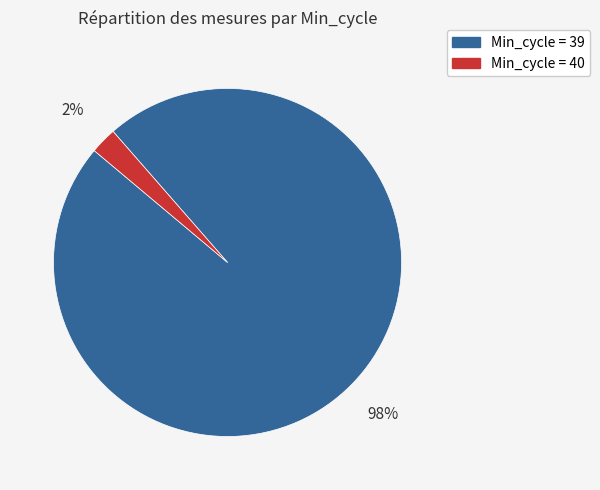

Does any single category account for the majority?

Yes